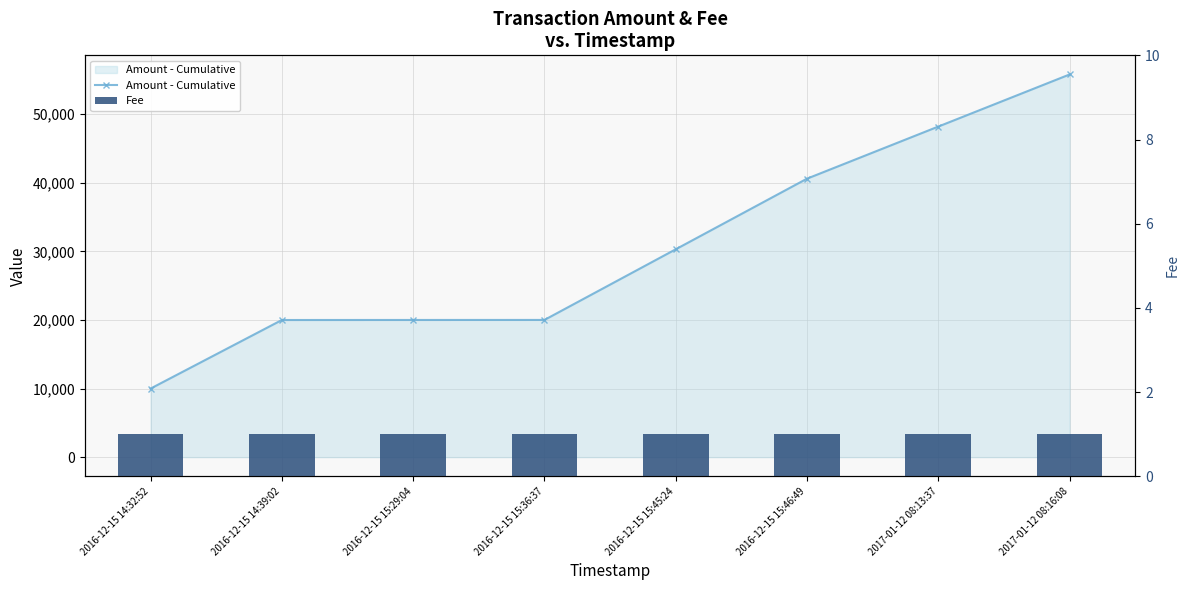

What are all the series names shown in the legend?

Amount - Cumulative, Fee